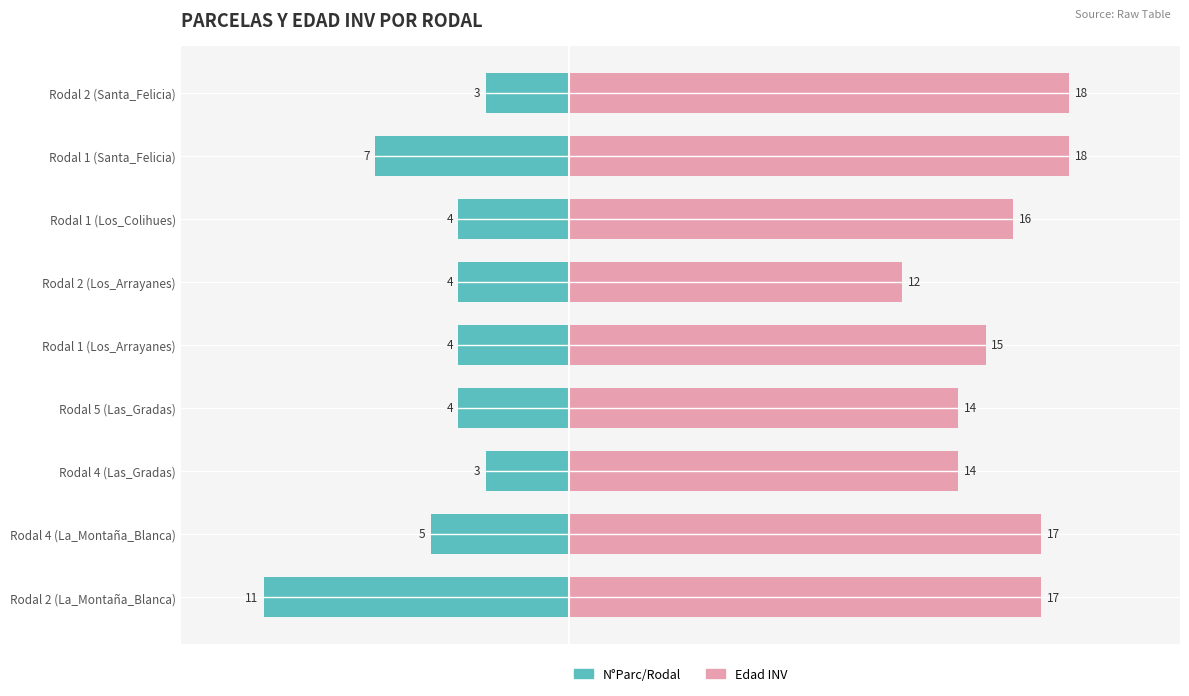

The value of N°Parc/Rodal at Rodal 1 (Santa_Felicia) is -2. True or false?

False